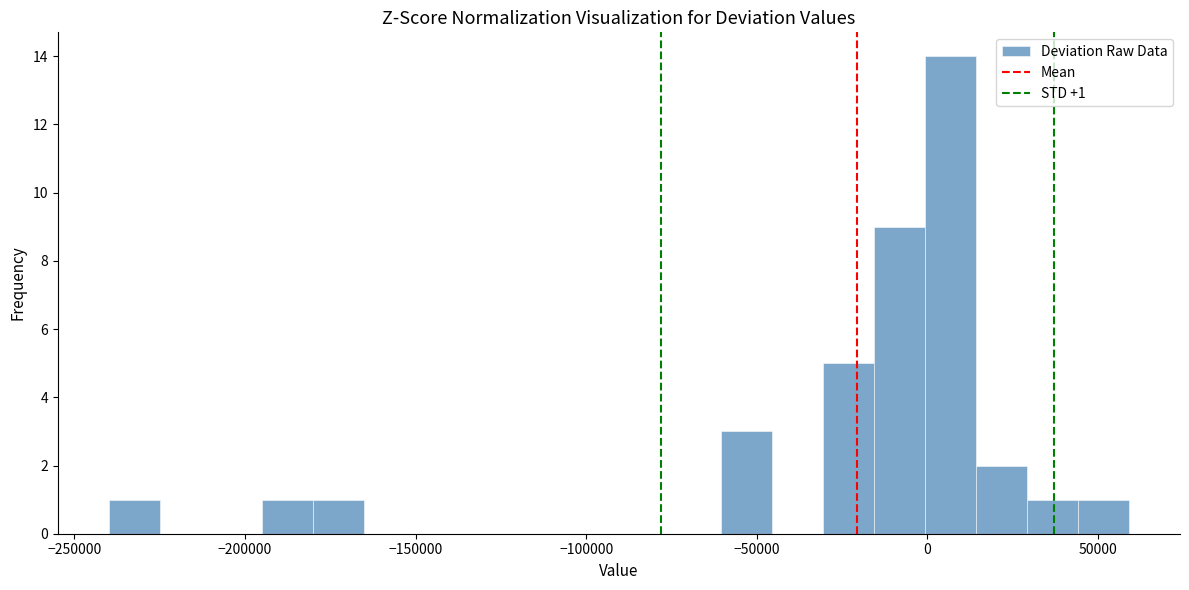

Around what value on the x-axis is the tallest bar? Give the approximate position of its centre, as read against the axis.

5000